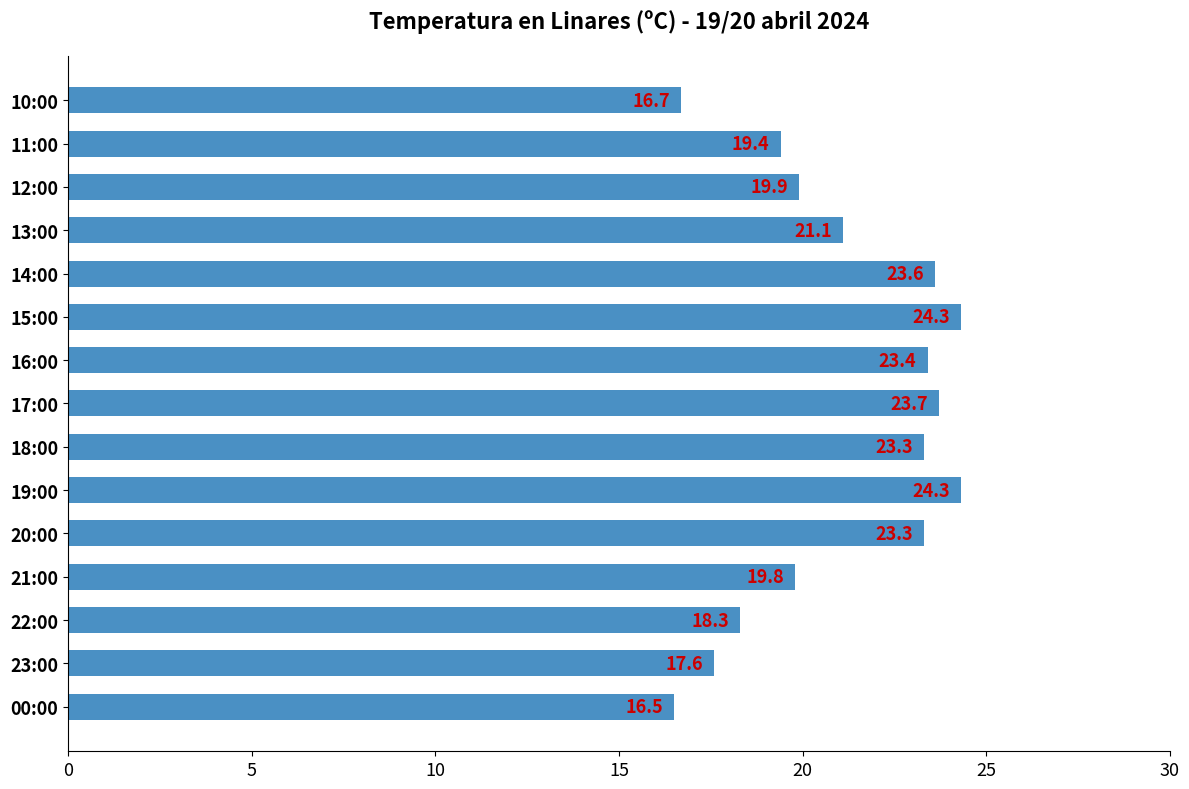

Between 23:00 and 22:00, which is larger?

22:00